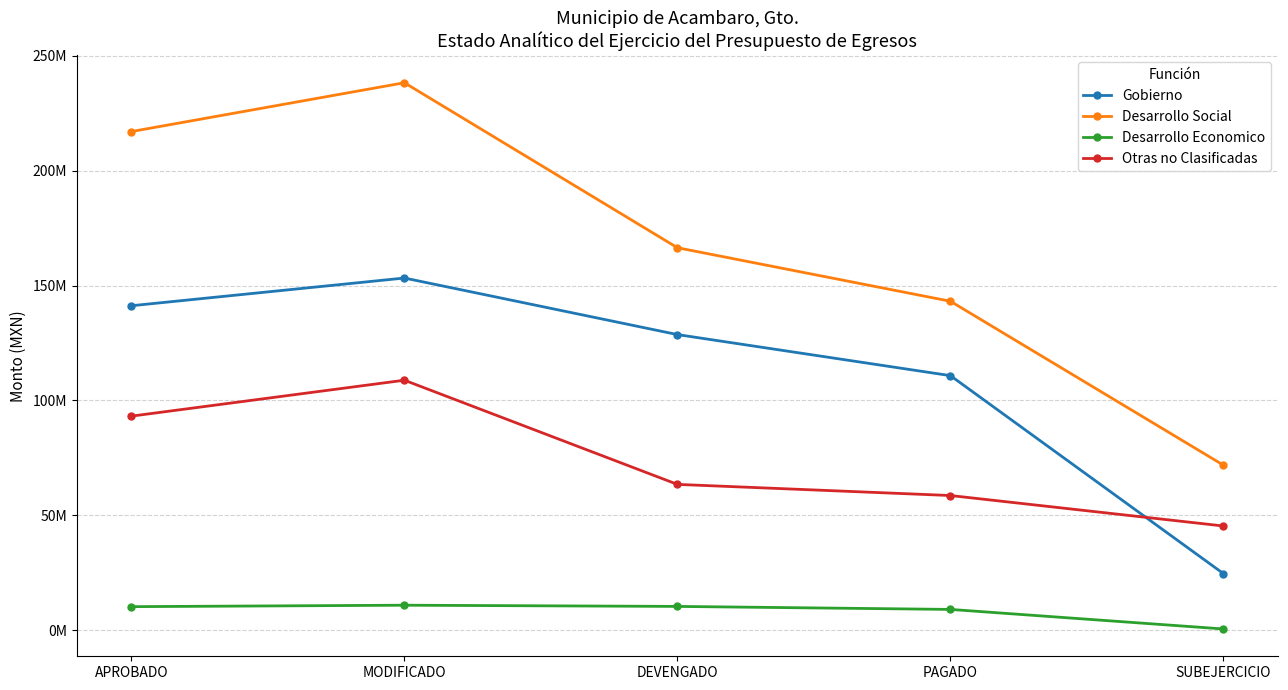

Is this an area chart (filled region under the line)?

No